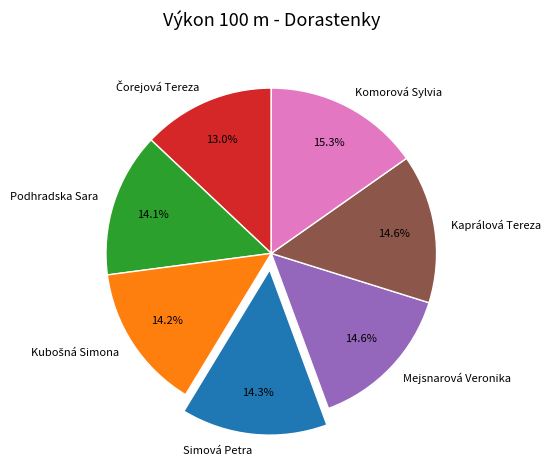

To the nearest percent, what is the difference between the largest and smallest slice percentages?

2%